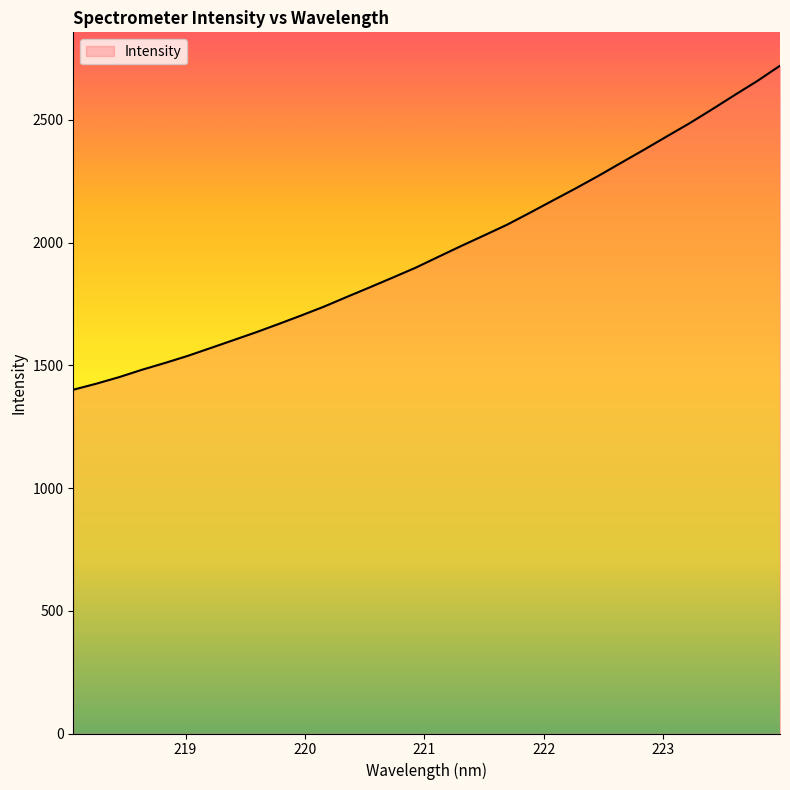

What is the maximum value shown in the chart?

2721.1